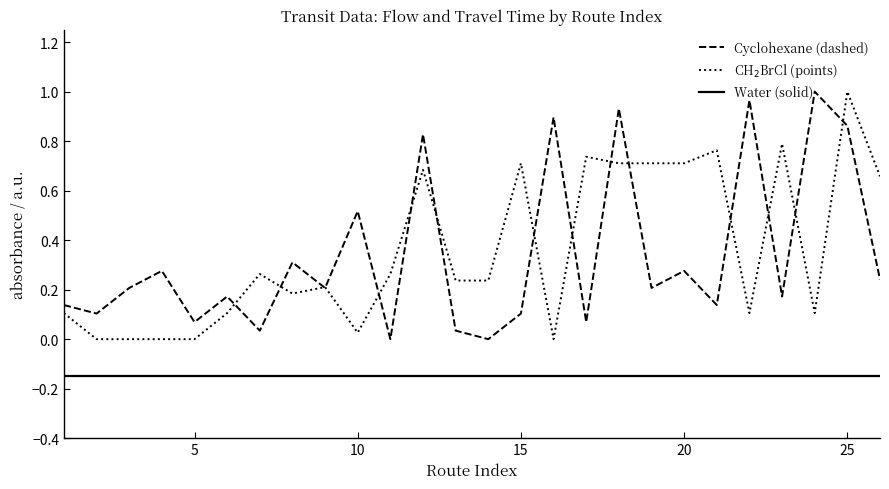

True or false: Cyclohexane (dashed) and Water (solid) cross at least once.

False